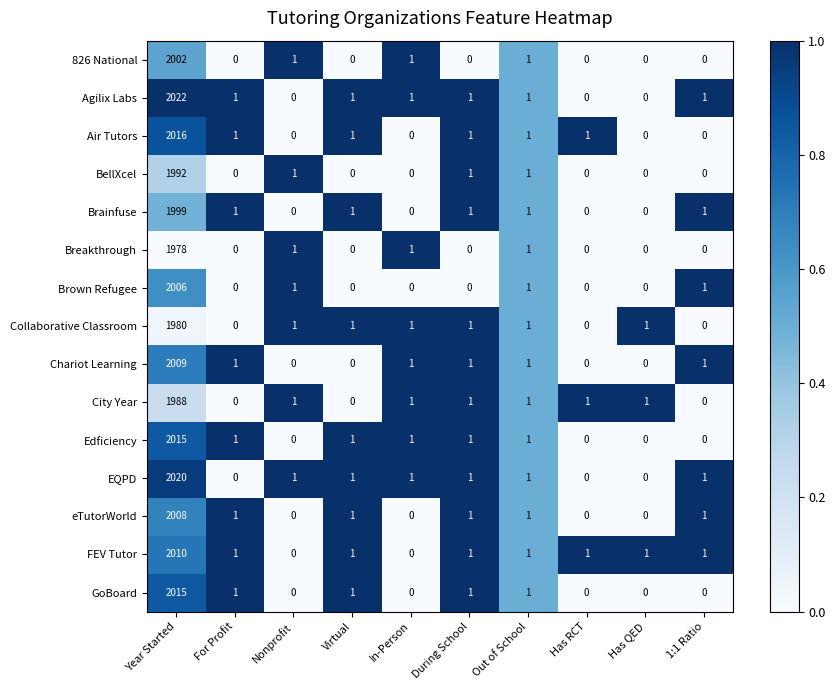

Is it true that Air Tutors equals 554 at Year Started?

False